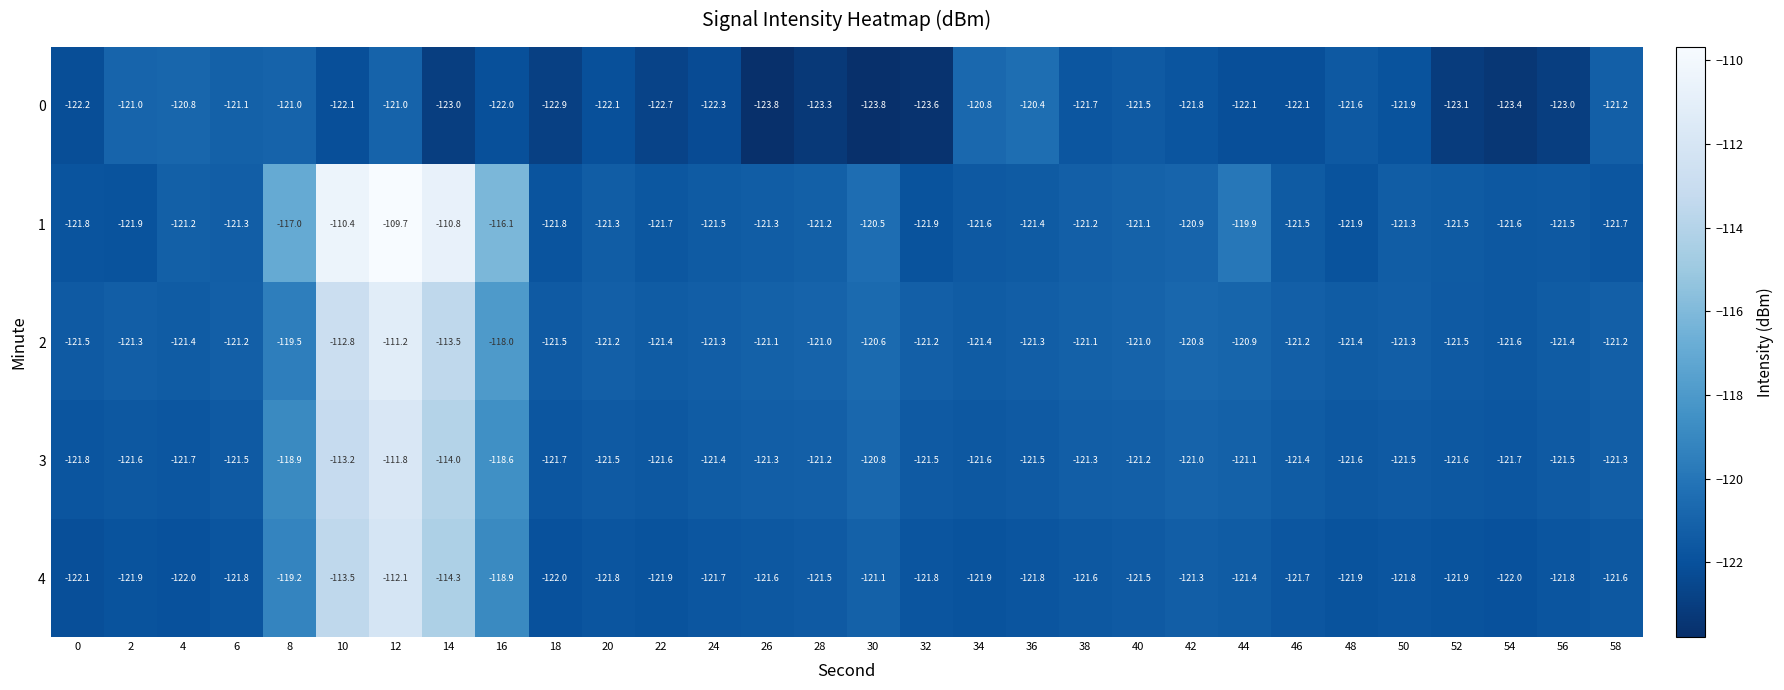

What is the spread (max minus min) of values at 40?

0.5